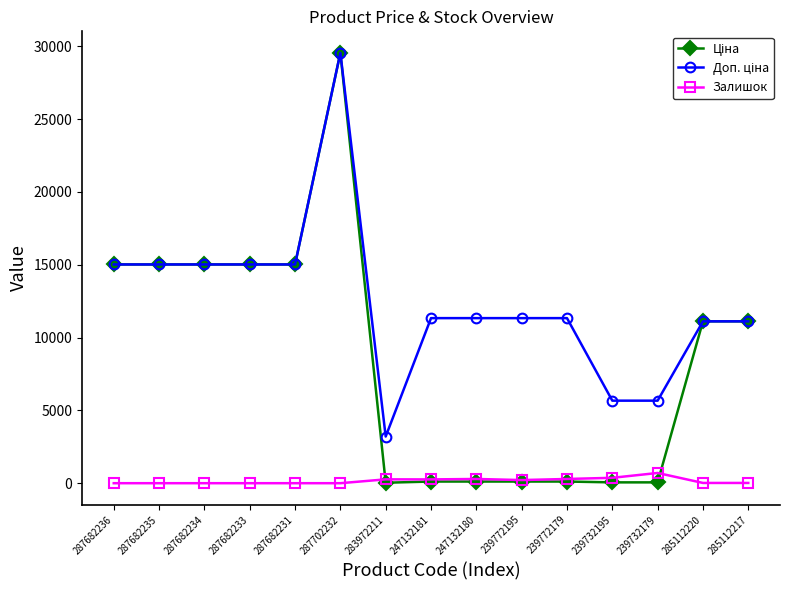

What position from the left is 285112220?

14